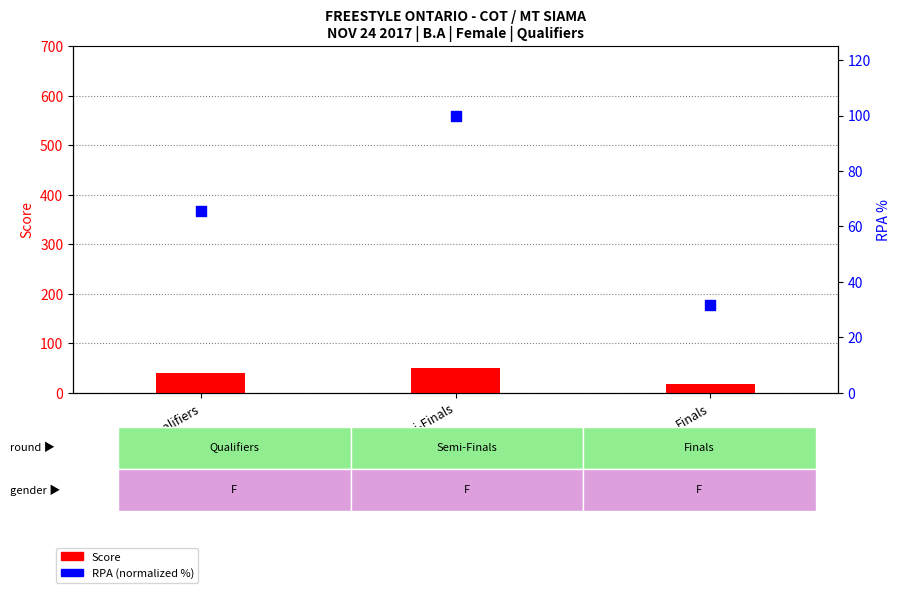

Which series has the widest spread of Y values?

RPA (normalized %)